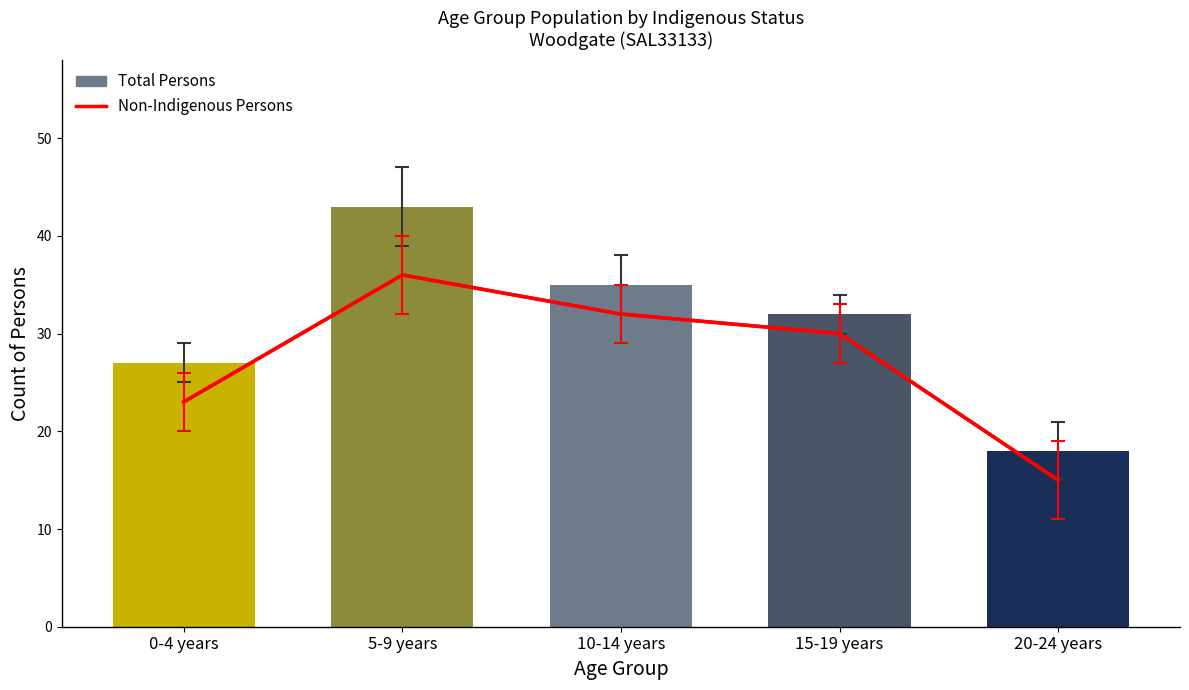

At which label is the value closest to 30?

15-19 years